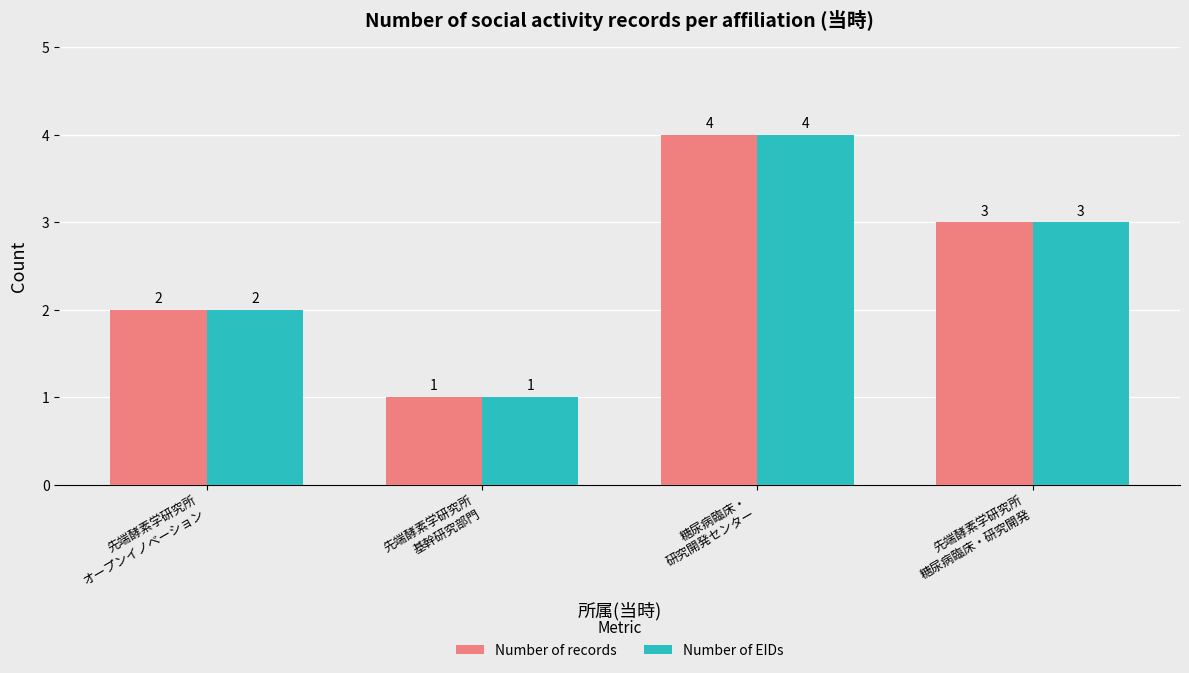

How many Number of records values are between 2 and 4?

3